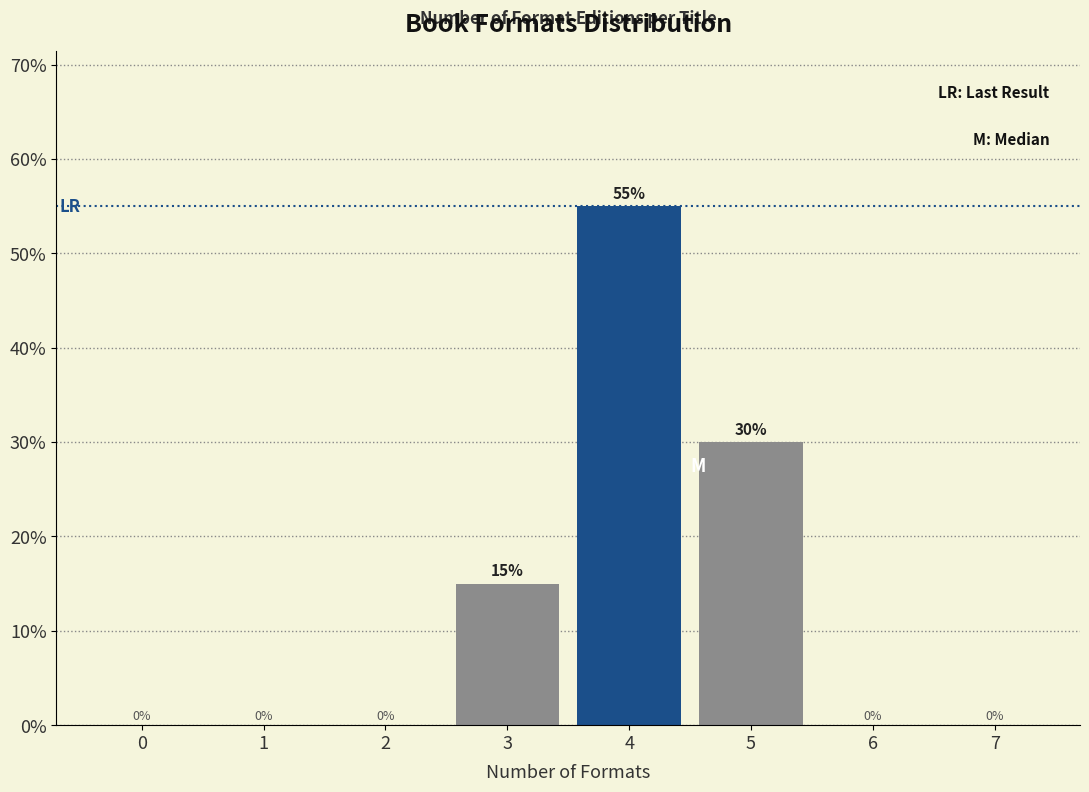

Reading left to right, extract all data points from this chart.

0=0.0	1=0.0	2=0.0	3=15.0	4=55.0	5=30.0	6=0.0	7=0.0